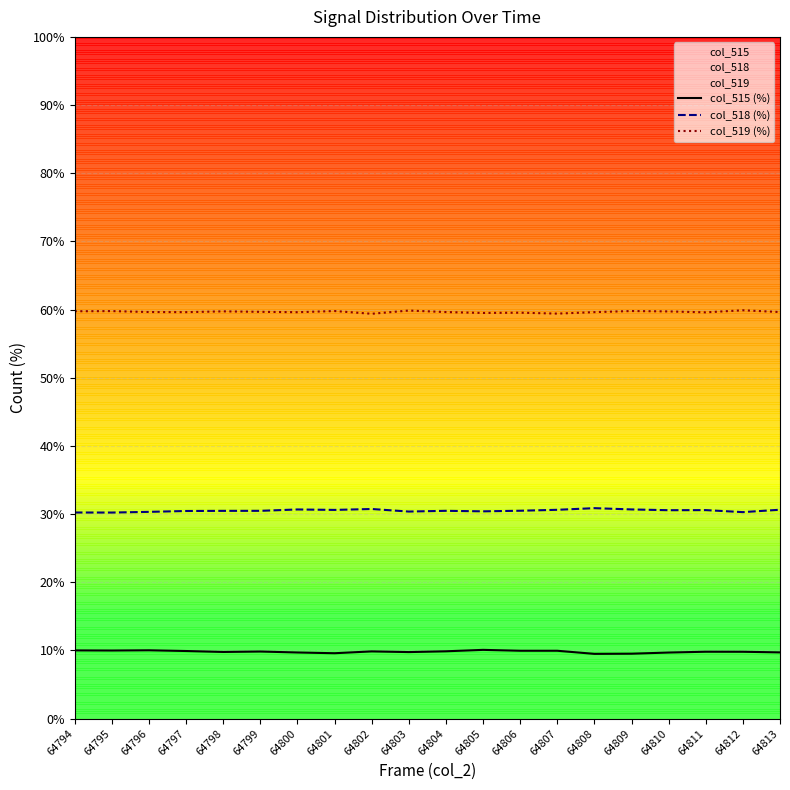

True or false: col_519 (%) and col_515 (%) intersect in this chart.

False